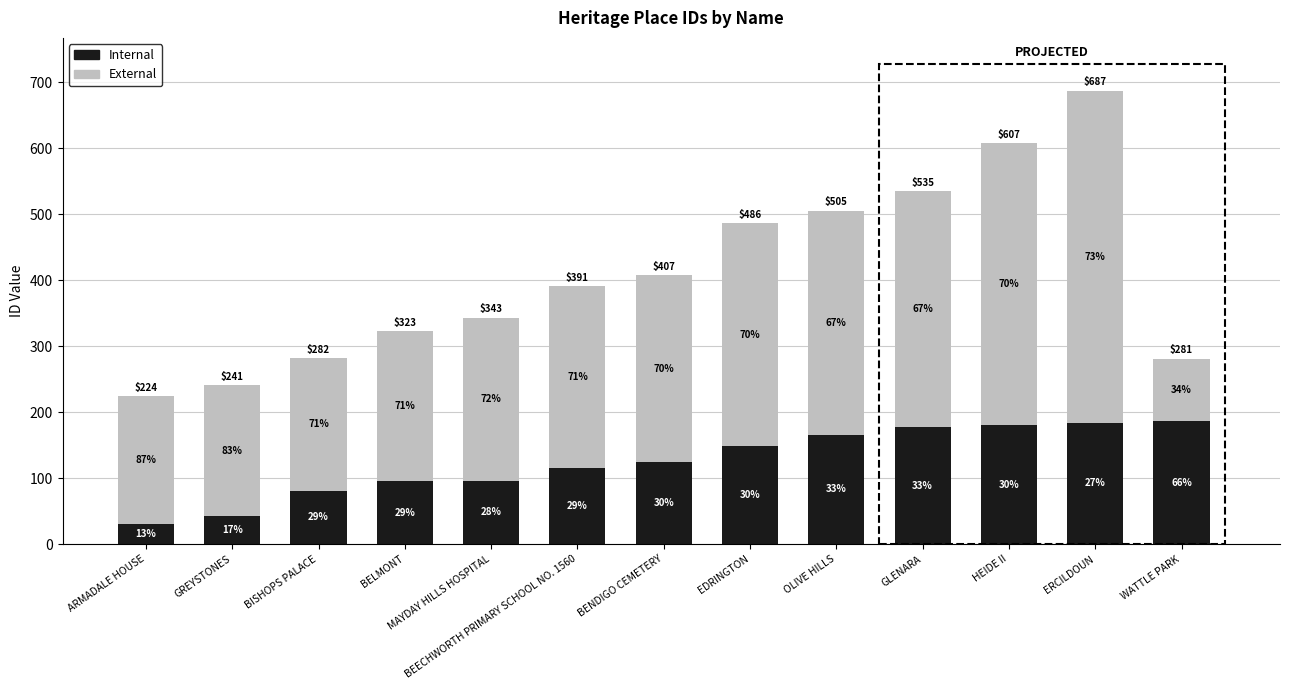

Does the chart contain stacked bars?

Yes